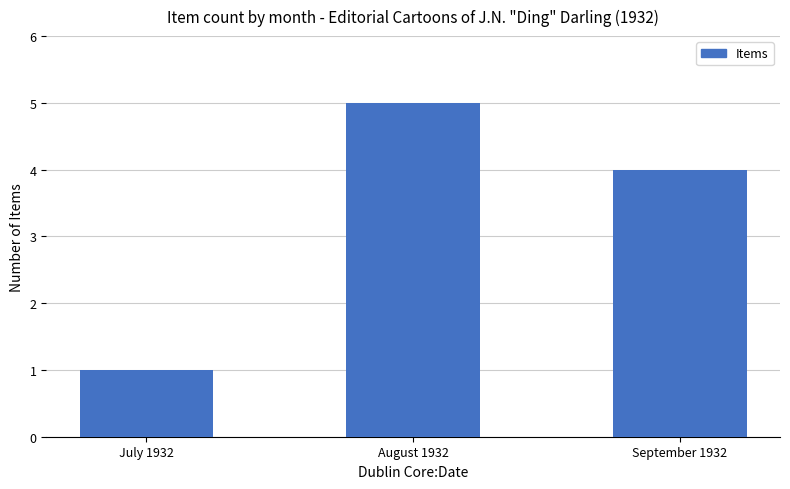

Are the bars grouped side by side (vs. stacked)?

No